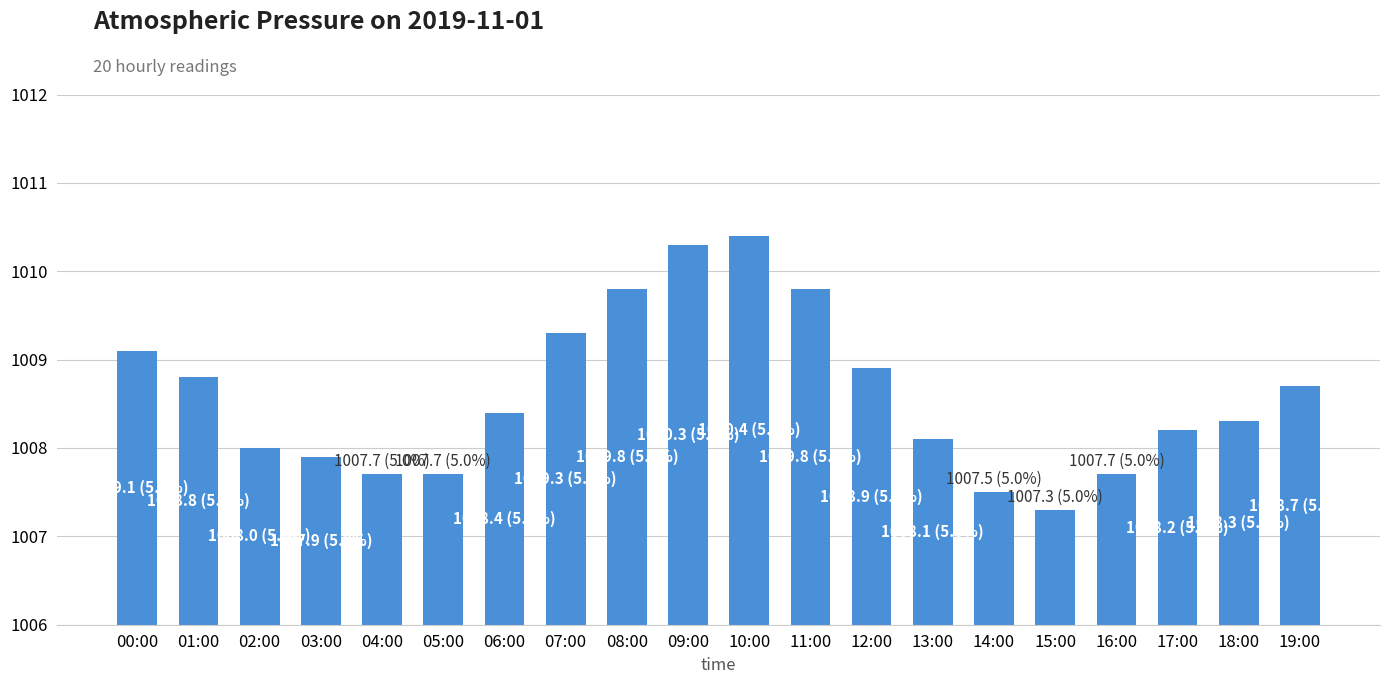

Which category has the highest value across all series?

10:00